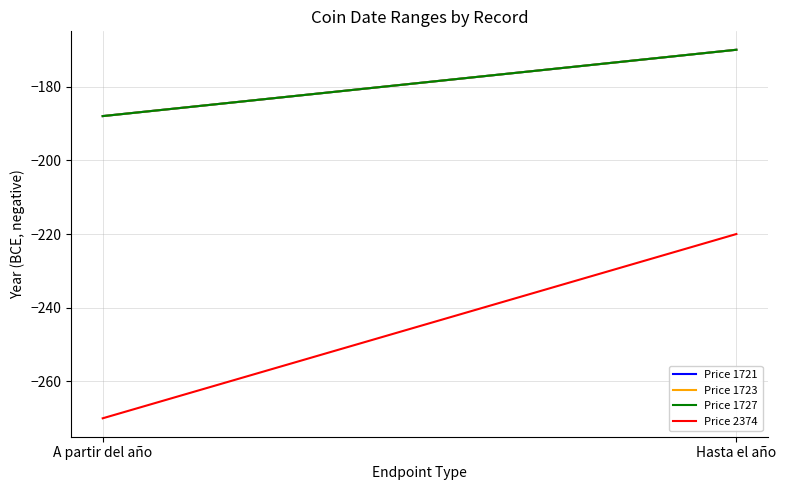

Reading left to right, extract all data points from this chart.

Price 1721: -188	-170
Price 1723: -188	-170
Price 1727: -188	-170
Price 2374: -270	-220